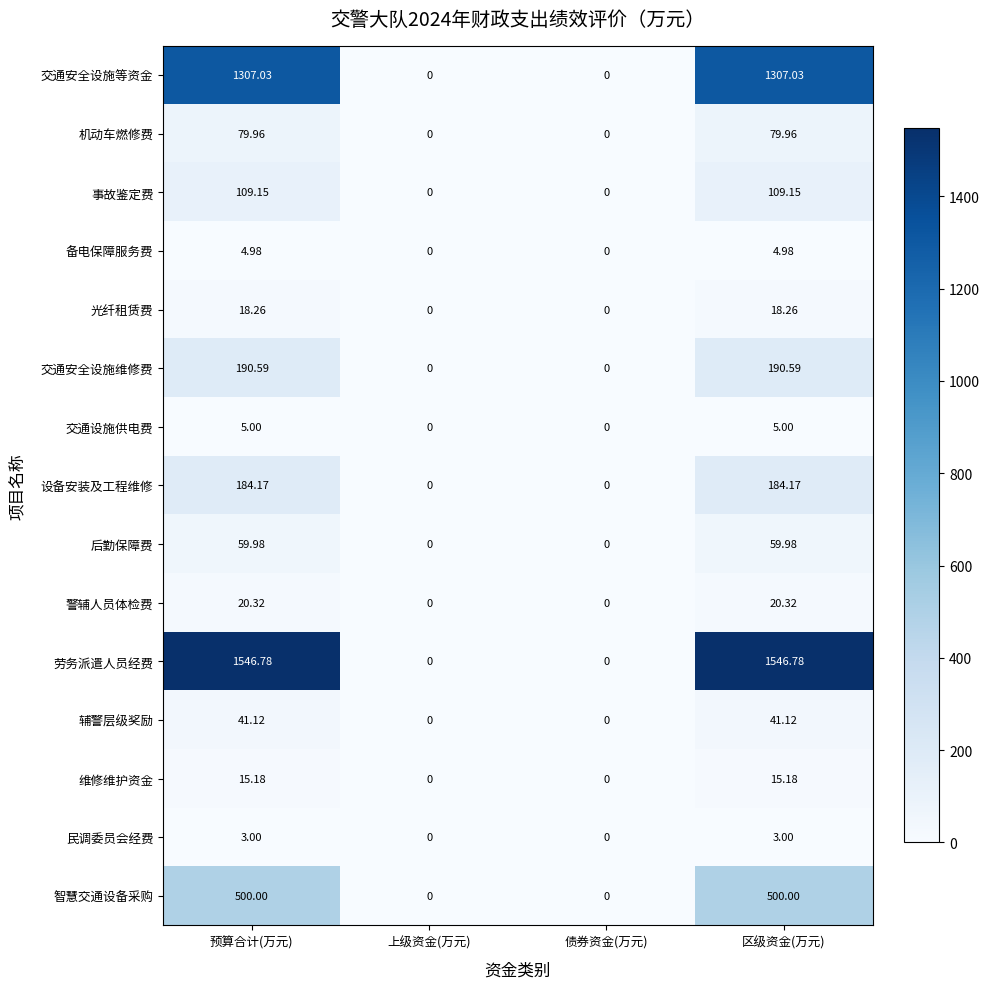

Which series has the widest spread of values?

劳务派遣人员经费